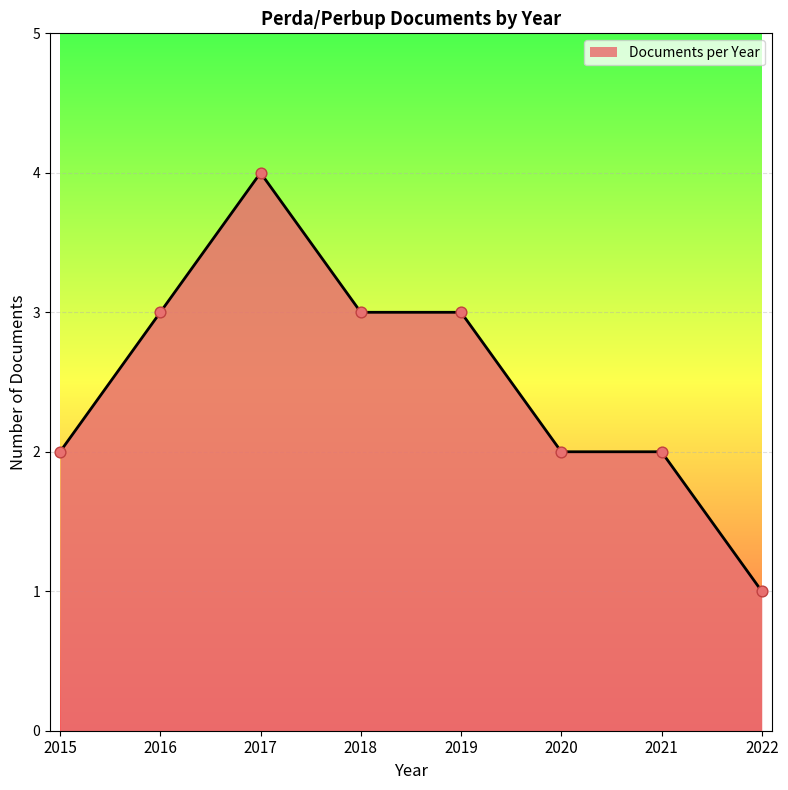

What is the ratio of the value at 2020 to the value at 2018?

0.7